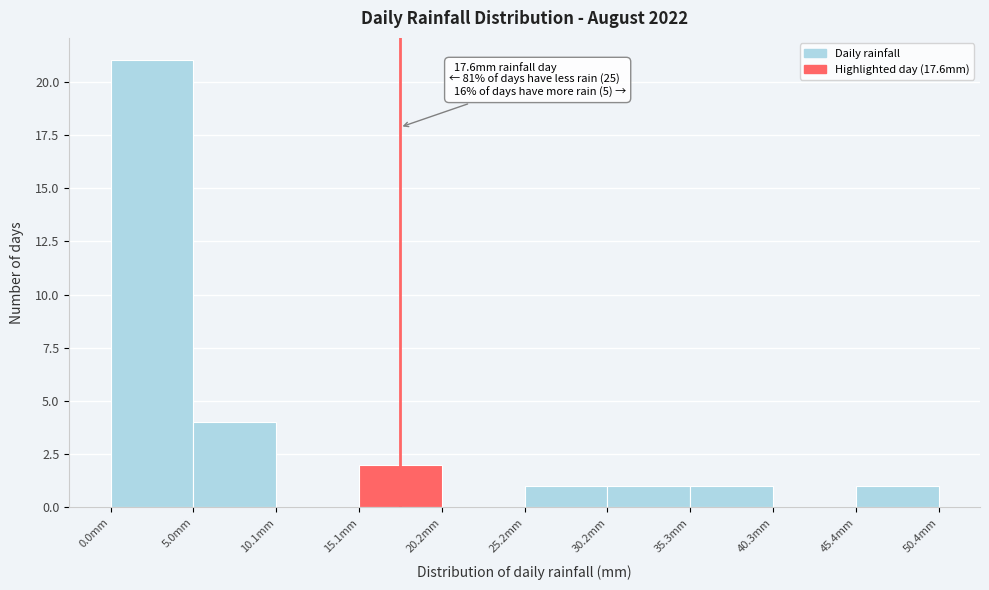

Which range on the x-axis has the tallest bar?

0 to 5